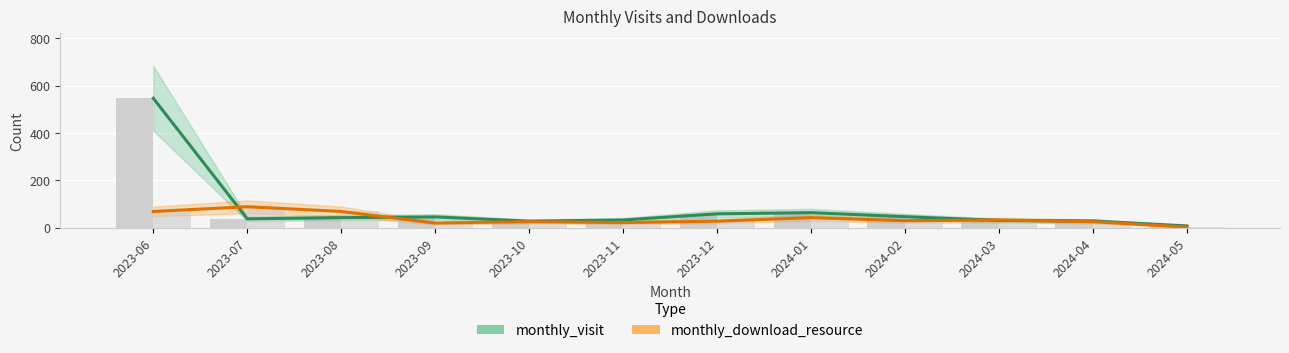

How many series are shown in this chart?

2